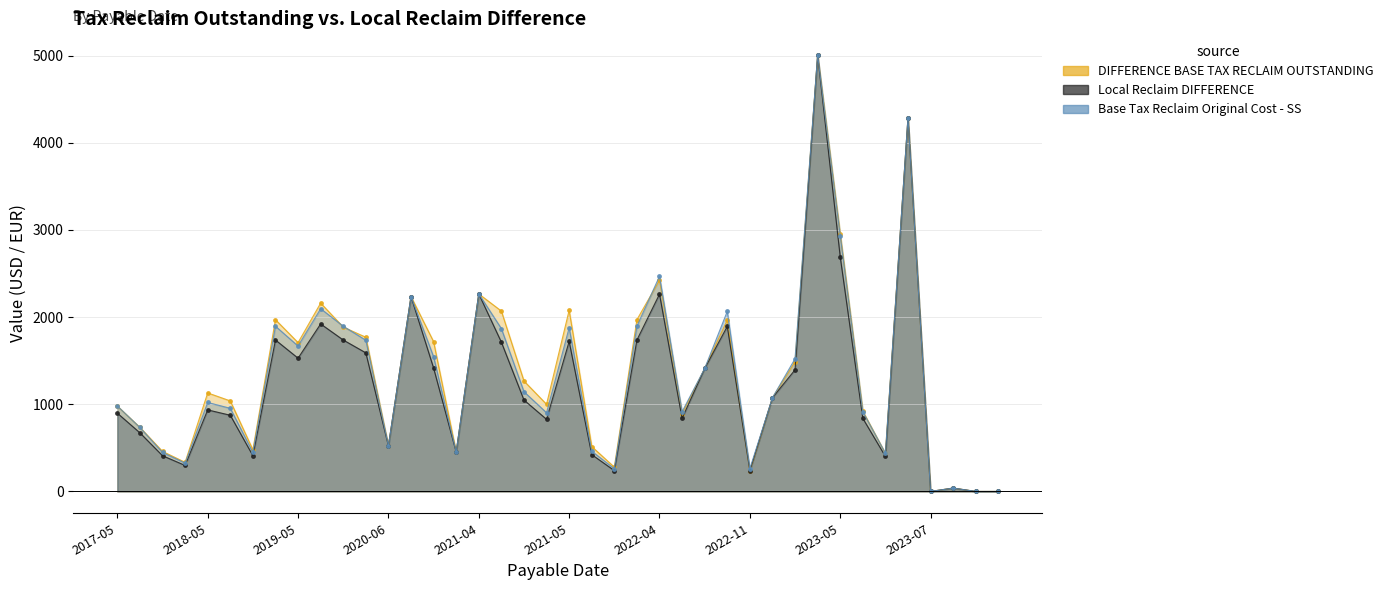

Count the number of data series in this chart.

3